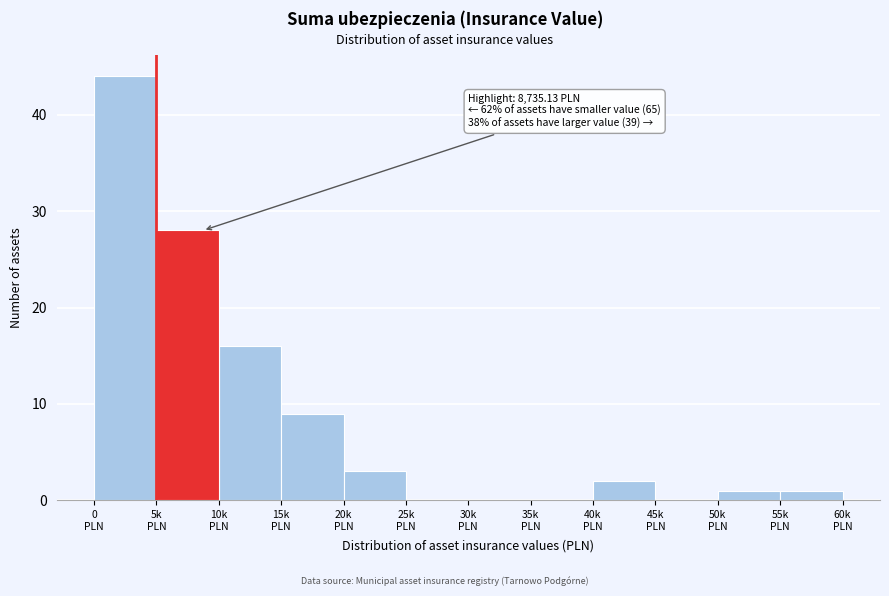

What is the sum of all values?

104